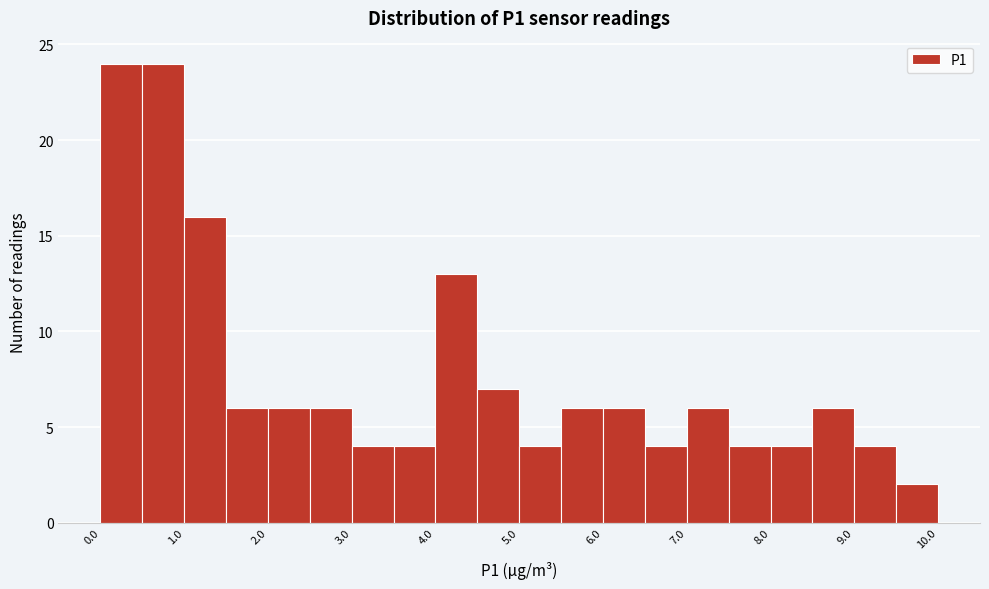

Reading left to right, list every bar in this chart as the range it spans on the x-axis followed by its height. The values are not printed on the chart, so give them approximately, as read against the axis.

0.0 to 0.5: 24
0.5 to 1.0: 24
1.0 to 1.5: 16
1.5 to 2.0: 6
2.0 to 2.5: 6
2.5 to 3.0: 6
3.0 to 3.5: 4
3.5 to 4.0: 4
4.0 to 4.5: 13
4.5 to 5.0: 7
5.0 to 5.5: 4
5.5 to 6.0: 6
6.0 to 6.5: 6
6.5 to 7.0: 4
7.0 to 7.5: 6
7.5 to 8.0: 4
8.0 to 8.5: 4
8.5 to 9.0: 6
9.0 to 9.5: 4
9.5 to 10.0: 2